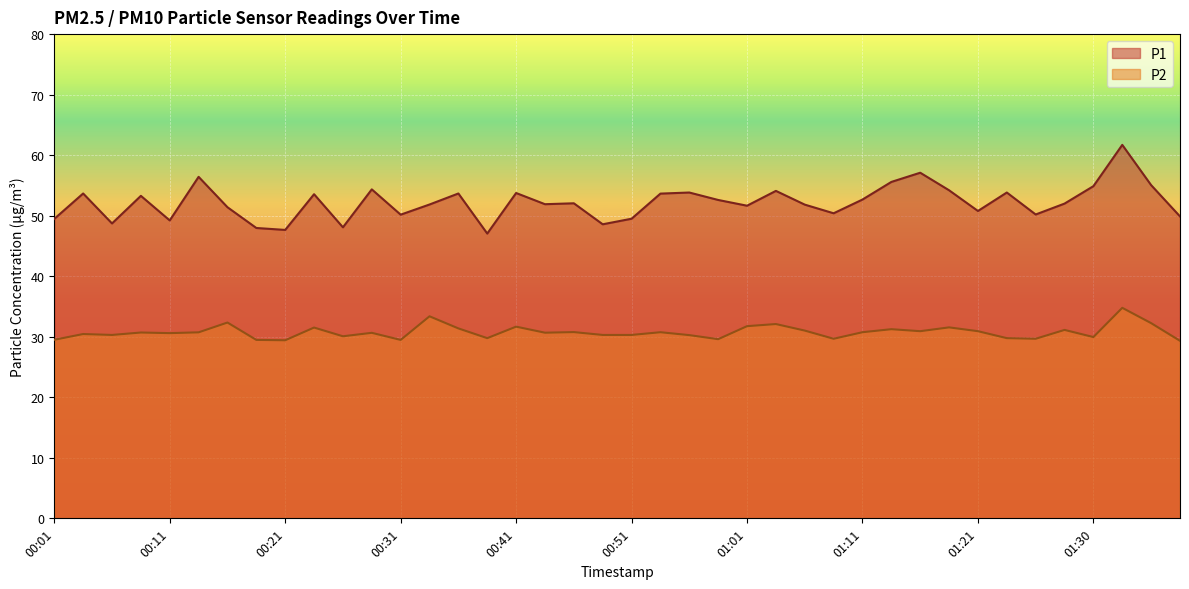

What is the value of the P1 point at the 5th from the left?

49.2